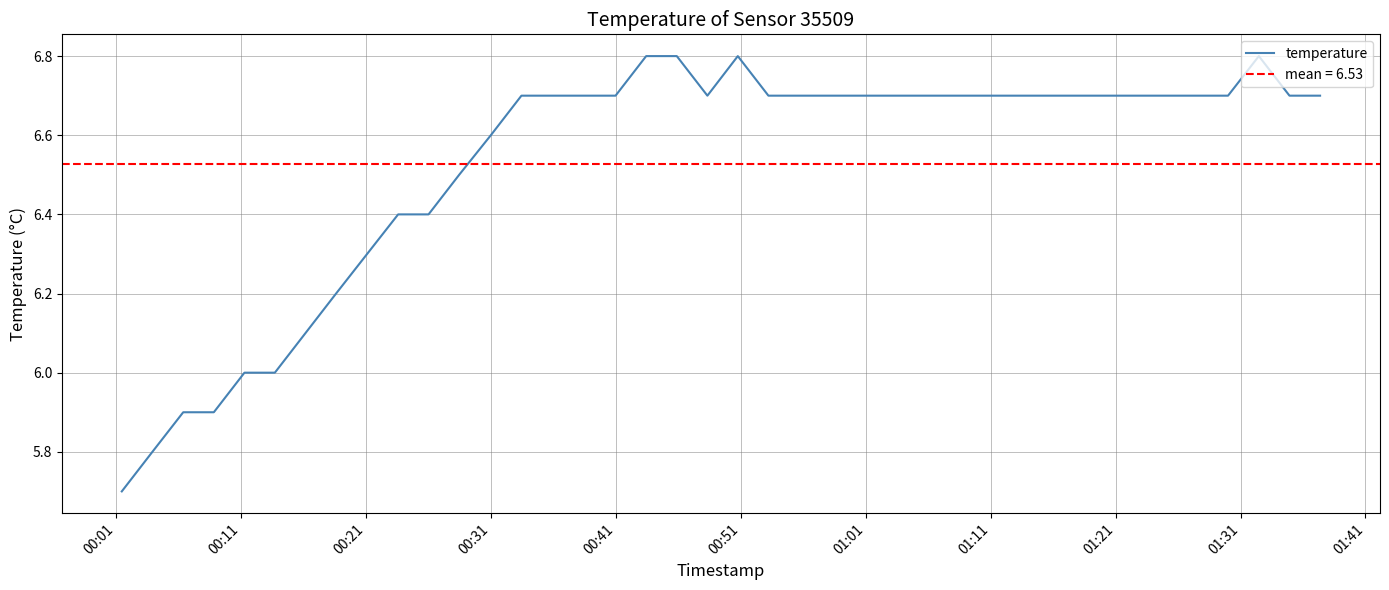

Is this an area chart (filled region under the line)?

No